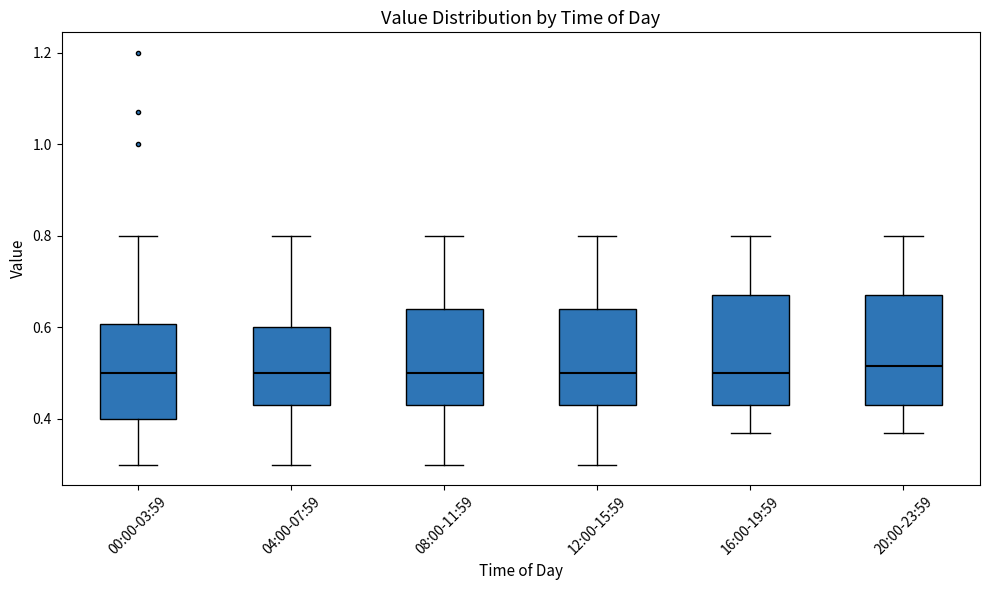

Reading left to right, transcribe this box plot: for each box, give where its median line is, the range the box spans, and where its two whiskers end, as read against the y-axis. The values are not printed on the chart, so give them approximately, as read against the axis.

00:00-03:59: median 0.50, box 0.40 to 0.60, whiskers 0.30 to 0.80
04:00-07:59: median 0.50, box 0.44 to 0.60, whiskers 0.30 to 0.80
08:00-11:59: median 0.50, box 0.44 to 0.64, whiskers 0.30 to 0.80
12:00-15:59: median 0.50, box 0.44 to 0.64, whiskers 0.30 to 0.80
16:00-19:59: median 0.50, box 0.44 to 0.68, whiskers 0.38 to 0.80
20:00-23:59: median 0.52, box 0.44 to 0.68, whiskers 0.38 to 0.80